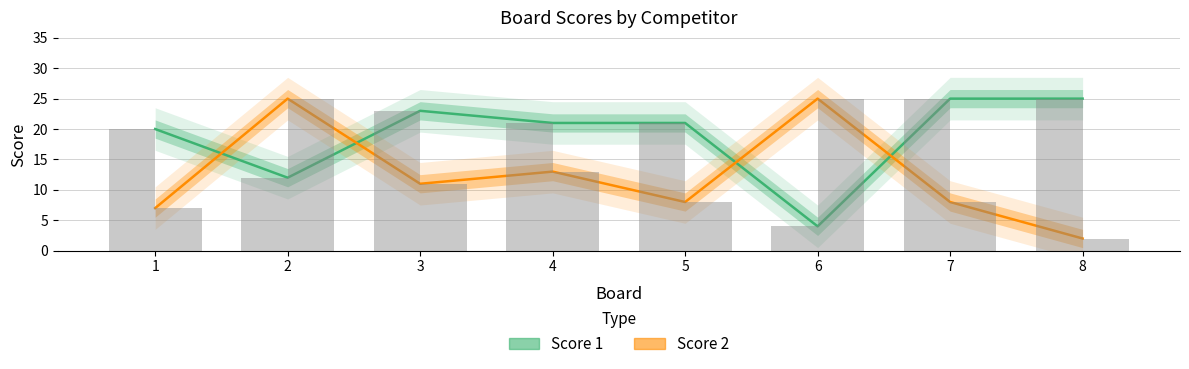

What are all the series names shown in the legend?

Score 1, Score 2